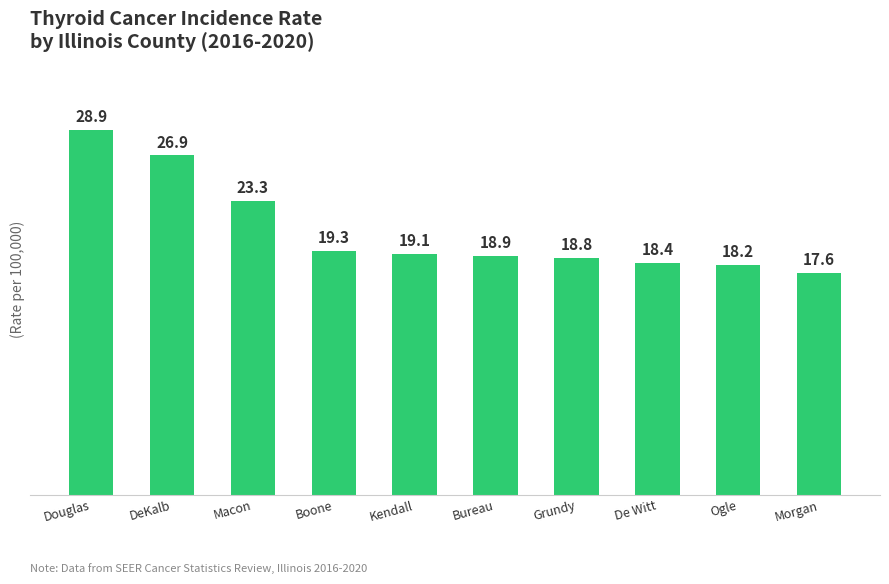

What is the sum of all values?

209.4